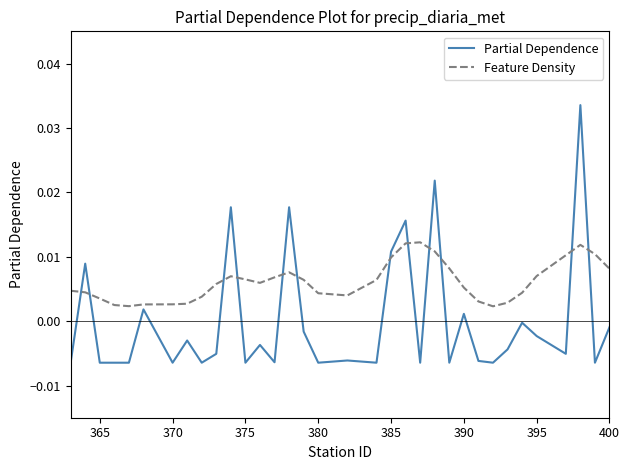

At how many categories does at least one series exceed 0?

34